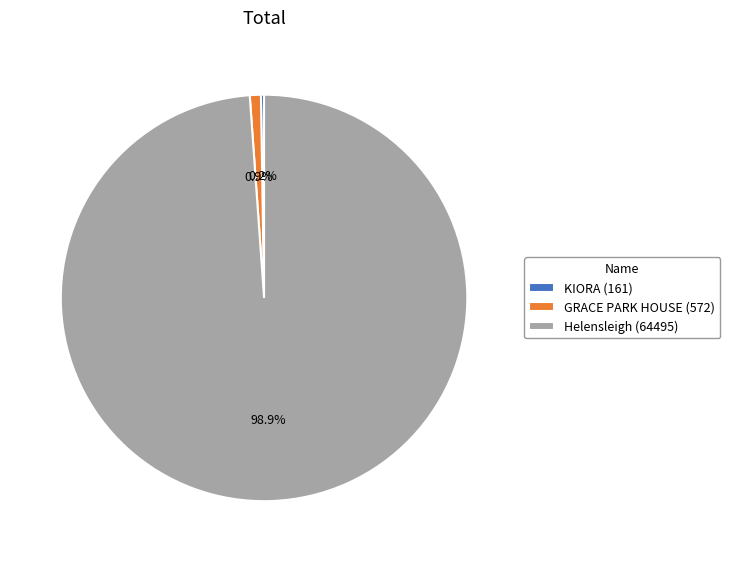

How much of the chart is everything except GRACE PARK HOUSE (572)?

99.1%